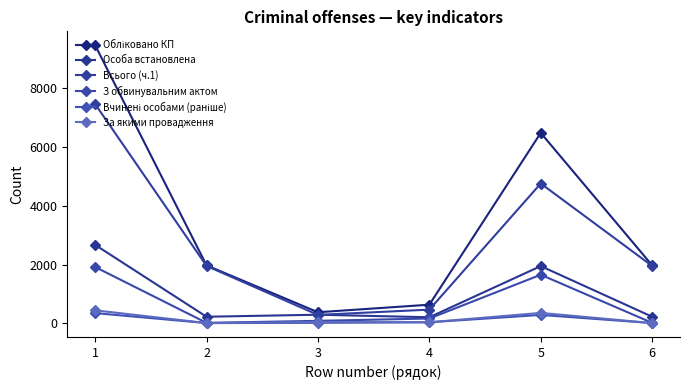

Which category has the lowest value across all series?

2